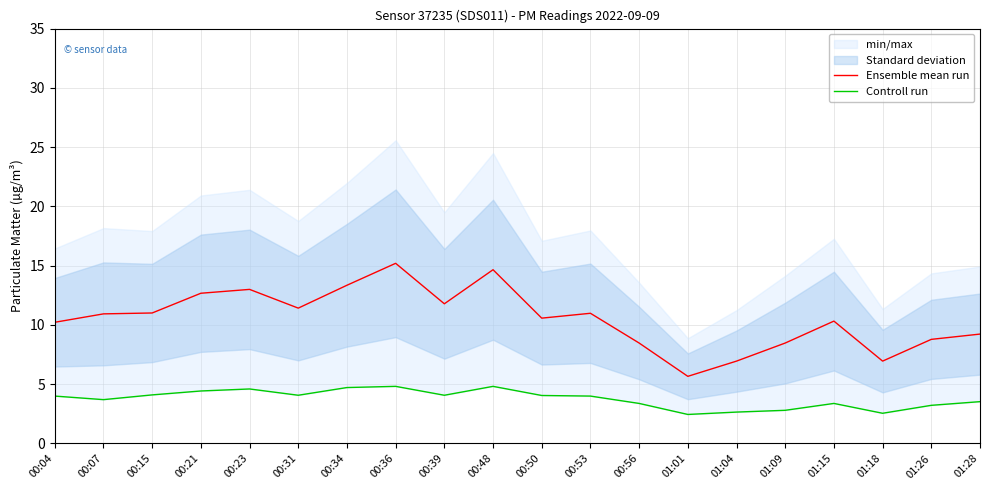

True or false: Ensemble mean run and Controll run cross at least once.

False